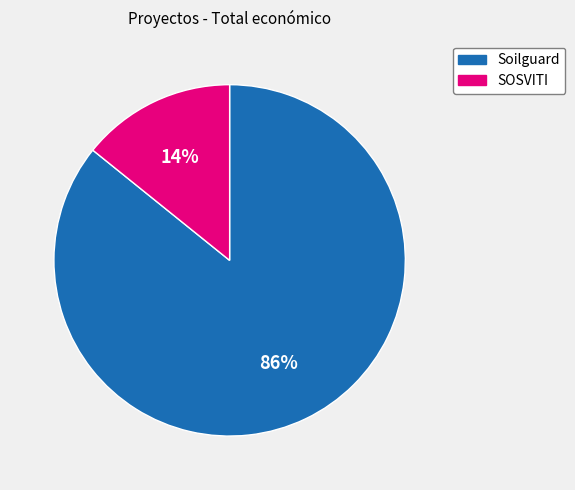

Between Soilguard and SOSVITI, which is larger?

Soilguard